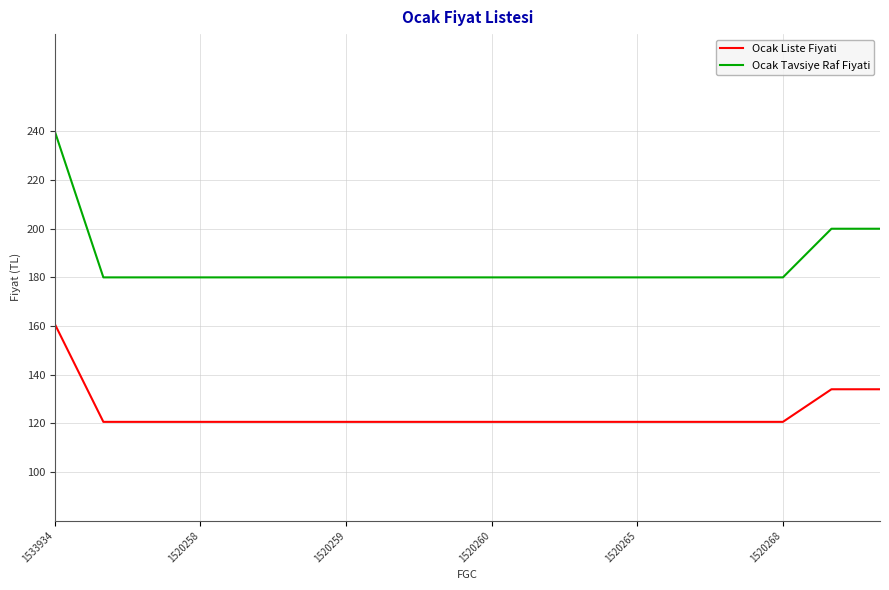

Which series has the largest total across all categories?

Ocak Tavsiye Raf Fiyati